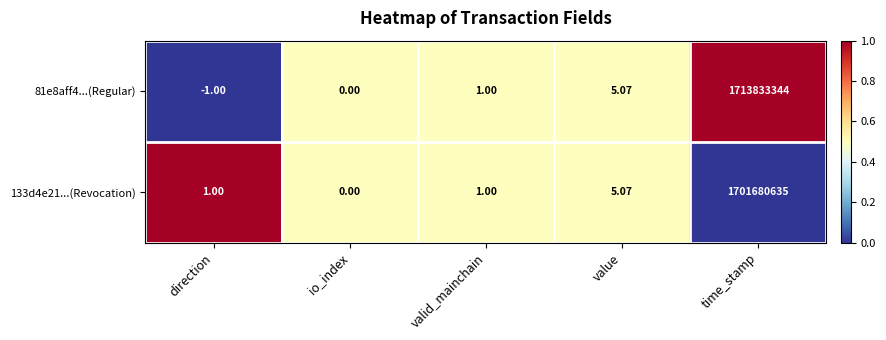

Rank the categories by 81e8aff4...(Regular) value from highest to lowest.

time_stamp, value, valid_mainchain, io_index, direction